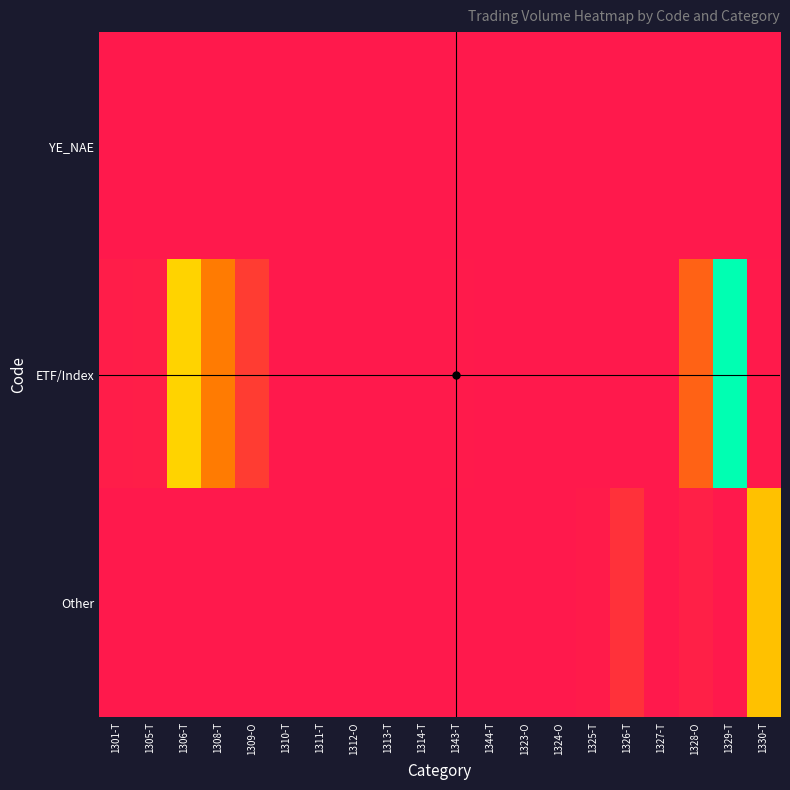

Rank the series by their average value, from highest to lowest.

ETF/Index, Other, YE_NAE